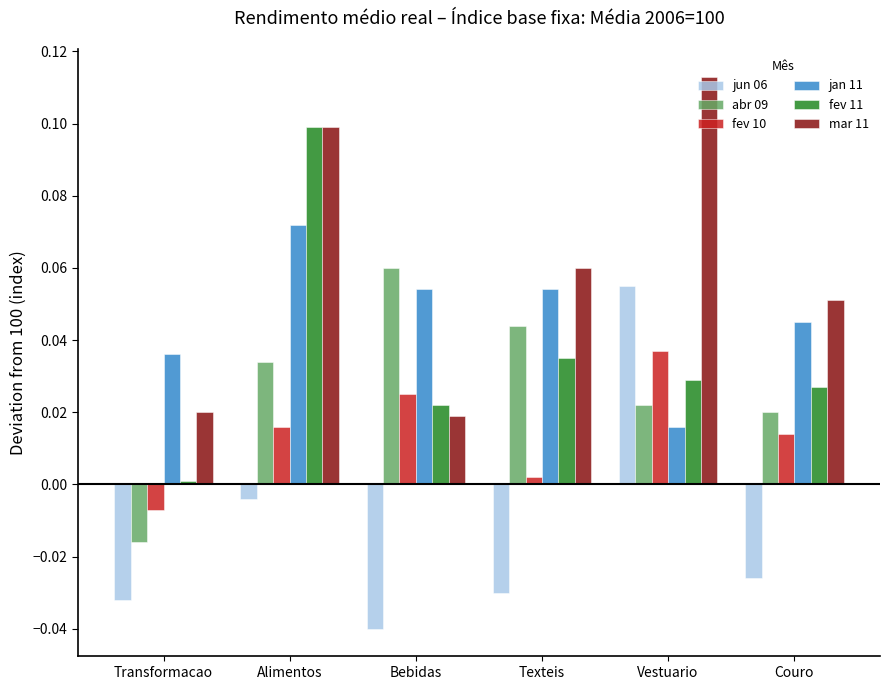

Which label corresponds to the largest value in the chart?

Vestuario